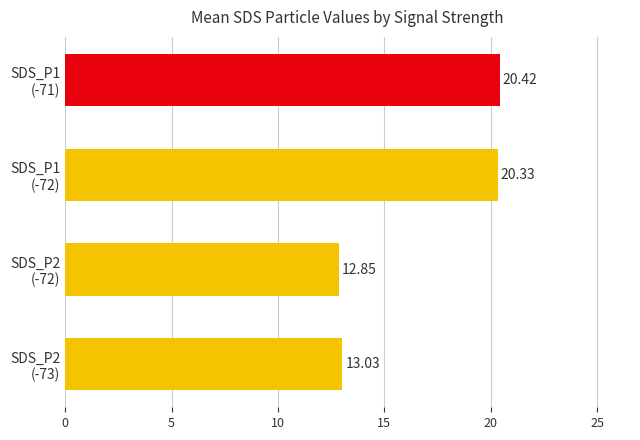

What is the average value?

16.7